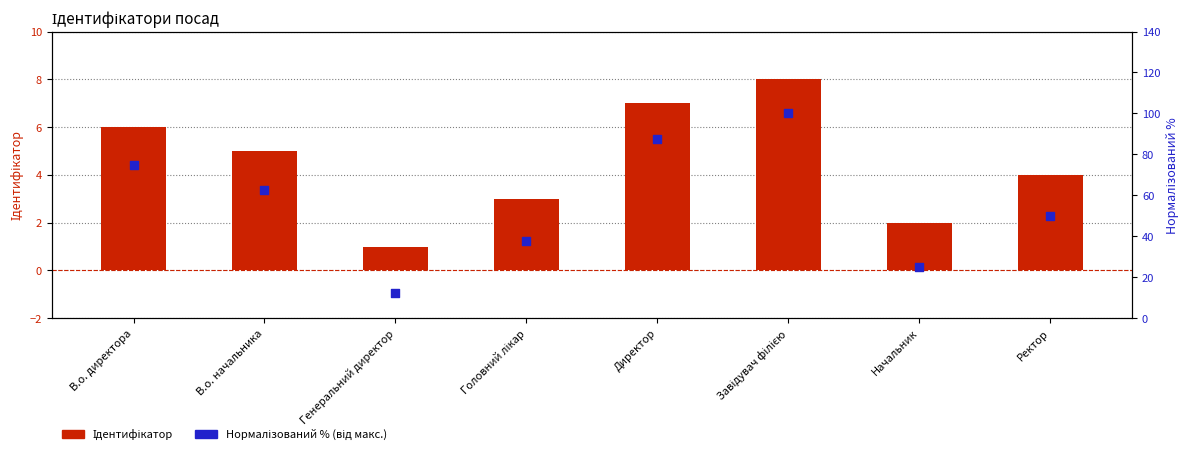

Is the value of Ідентифікатор at Начальник greater than the value of Нормалізований % (від макс.) at В.о. начальника?

No